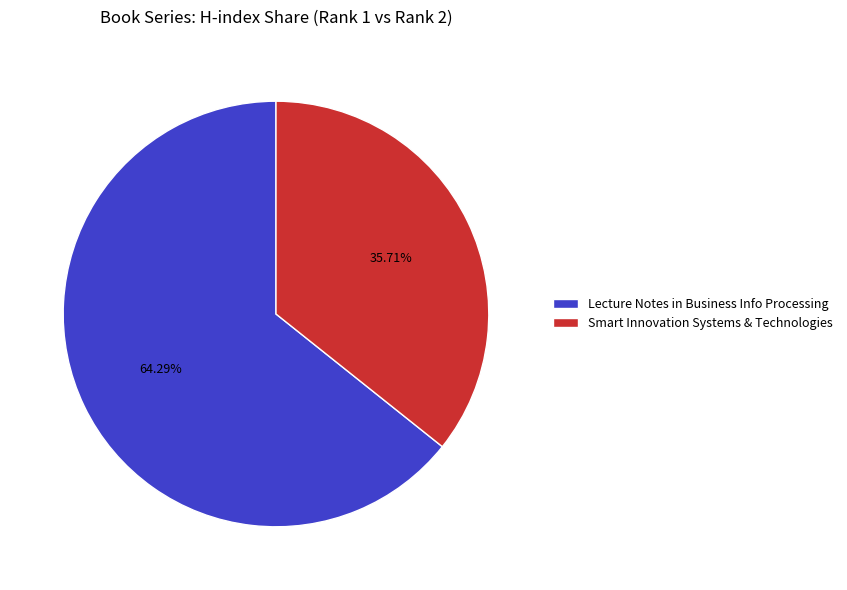

Which has a higher value, Lecture Notes in Business Info Processing or Smart Innovation Systems & Technologies?

Lecture Notes in Business Info Processing